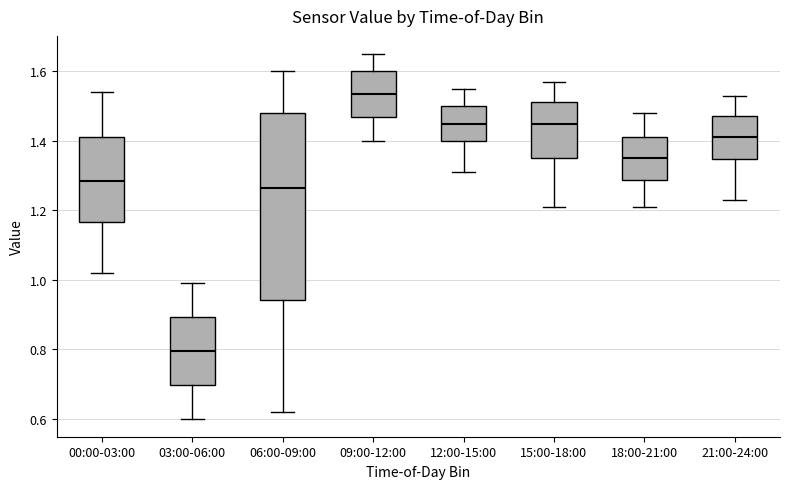

Reading left to right, read every box against the y-axis: the position of its median line, the range the box covers, and the ends of its whiskers. The values are not printed on the chart, so give them approximately, as read against the axis.

00:00-03:00: median 1.28, box 1.16 to 1.42, whiskers 1.02 to 1.54
03:00-06:00: median 0.80, box 0.70 to 0.90, whiskers 0.60 to 1.00
06:00-09:00: median 1.26, box 0.94 to 1.48, whiskers 0.62 to 1.60
09:00-12:00: median 1.54, box 1.48 to 1.60, whiskers 1.40 to 1.66
12:00-15:00: median 1.46, box 1.40 to 1.50, whiskers 1.32 to 1.56
15:00-18:00: median 1.46, box 1.36 to 1.52, whiskers 1.22 to 1.58
18:00-21:00: median 1.36, box 1.28 to 1.42, whiskers 1.22 to 1.48
21:00-24:00: median 1.42, box 1.34 to 1.48, whiskers 1.24 to 1.54